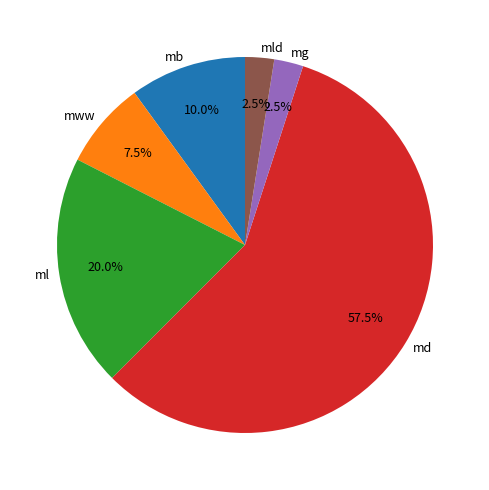

Which slice represents more than half of the pie?

md